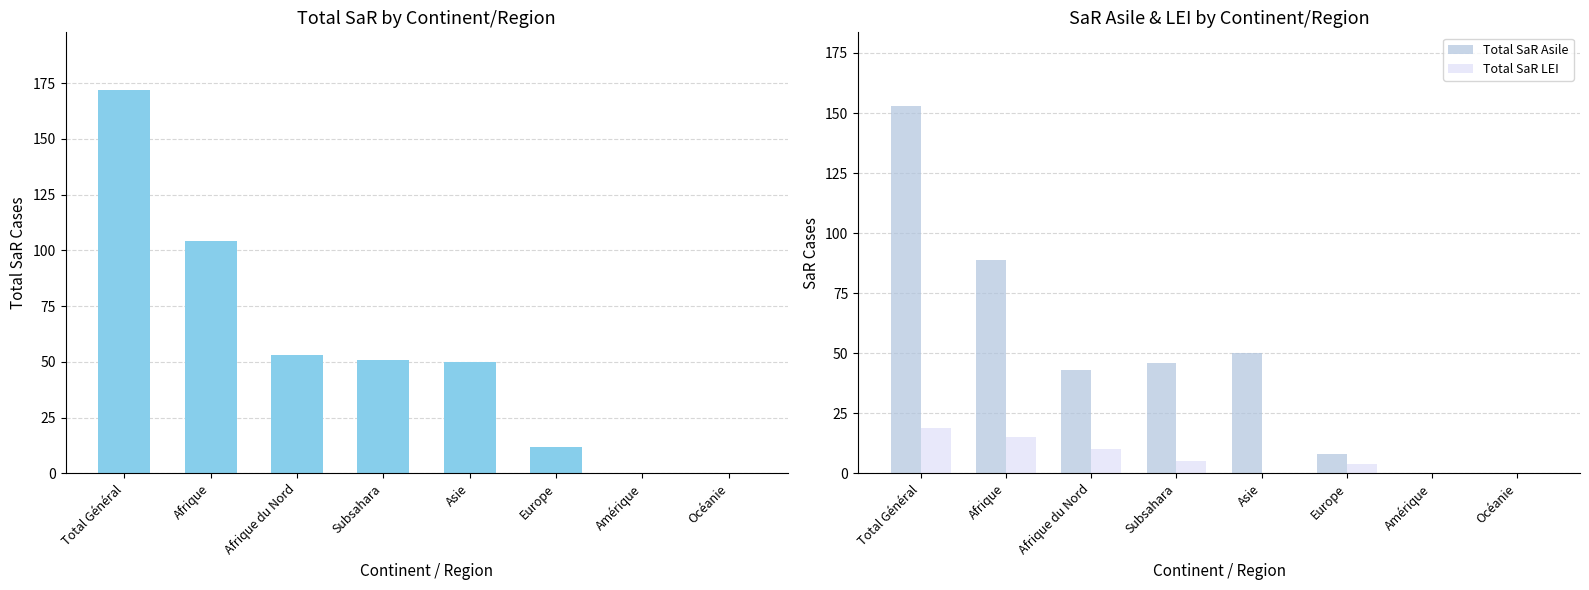

Which category has the lowest value across all series?

Amérique